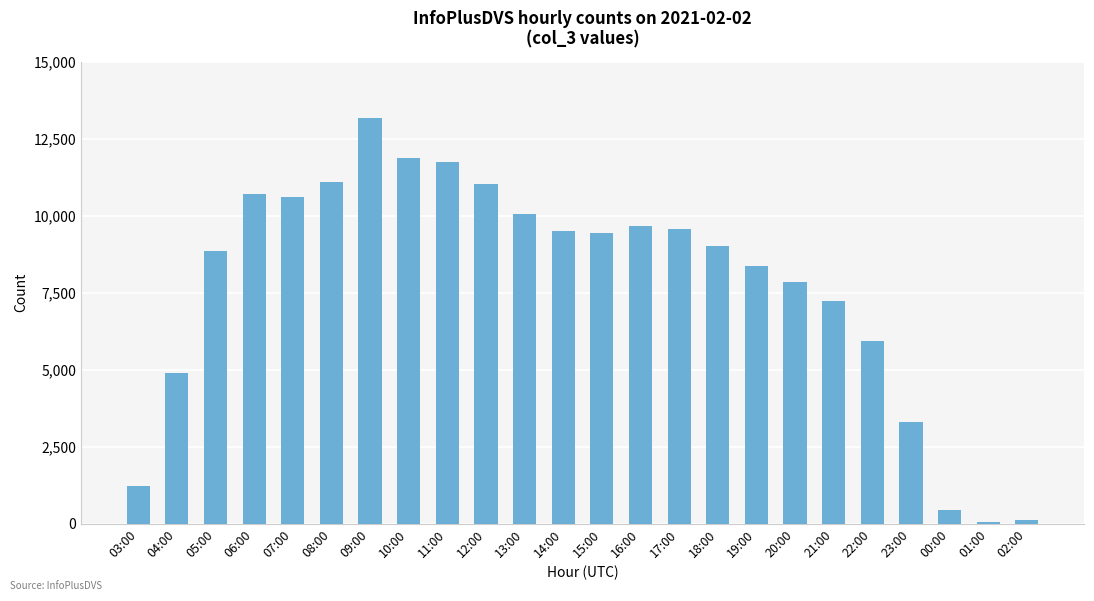

What is the difference between the maximum and second lowest values?

13052